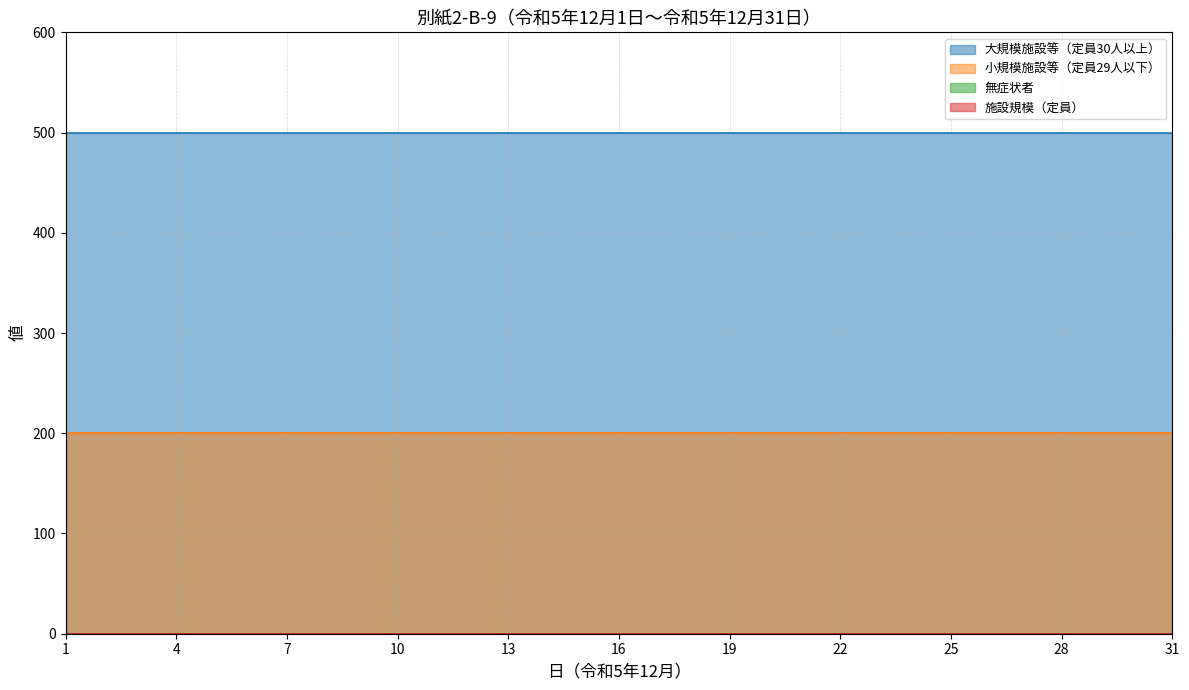

What is the greatest value displayed?

500